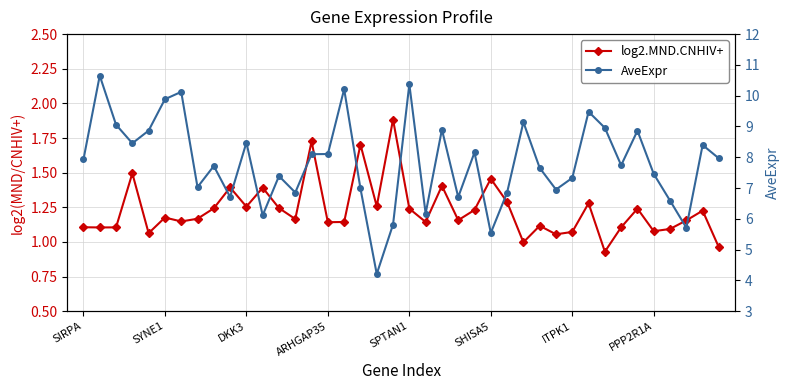

At which label does AveExpr first exceed 7?

SIRPA